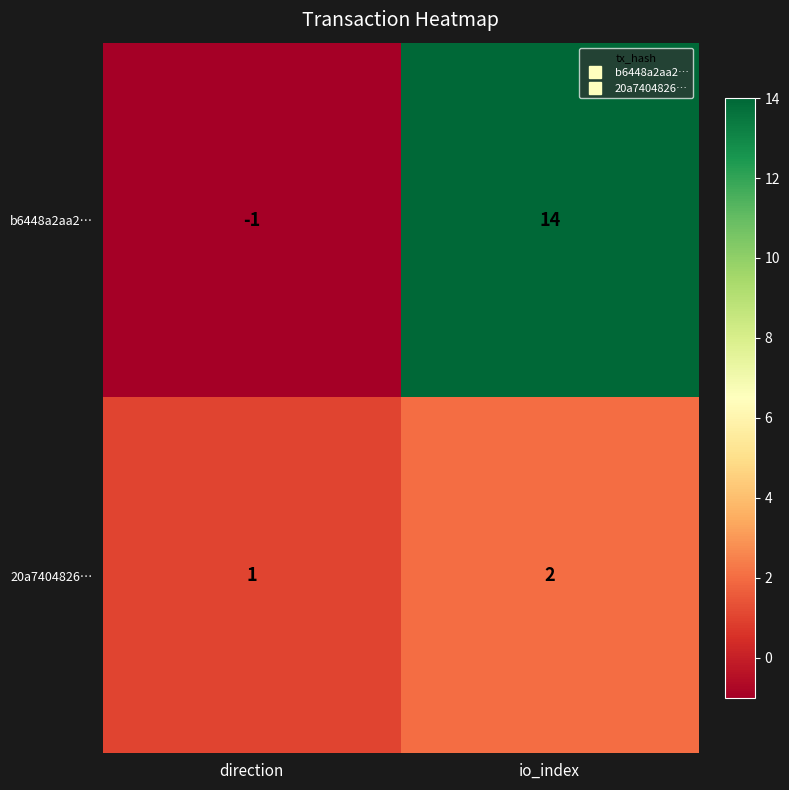

What is the difference between the maximum and minimum values in the b6448a2aa2… series?

15